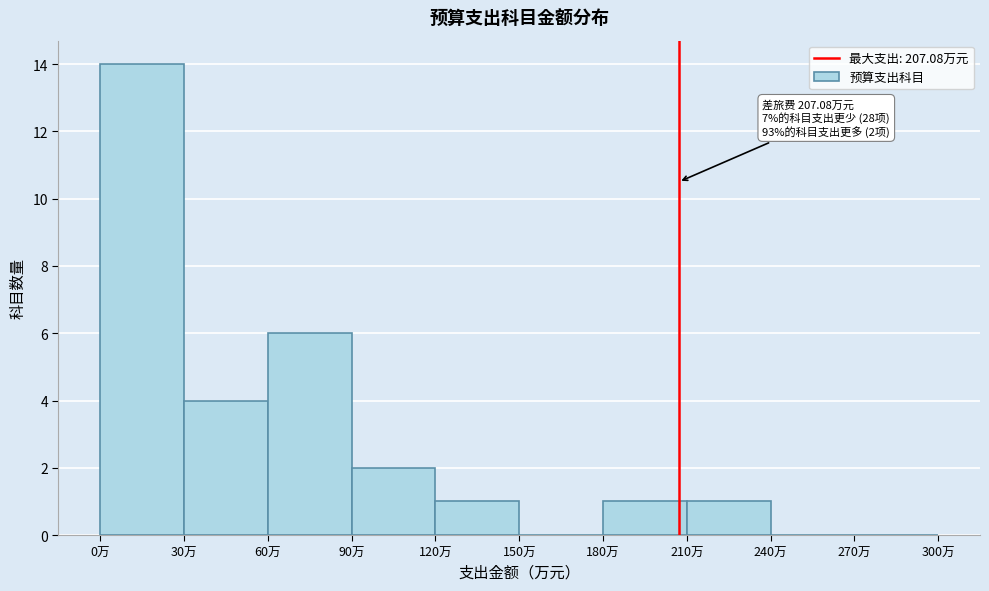

Over which range of the x-axis is the bar tallest?

0 to 30